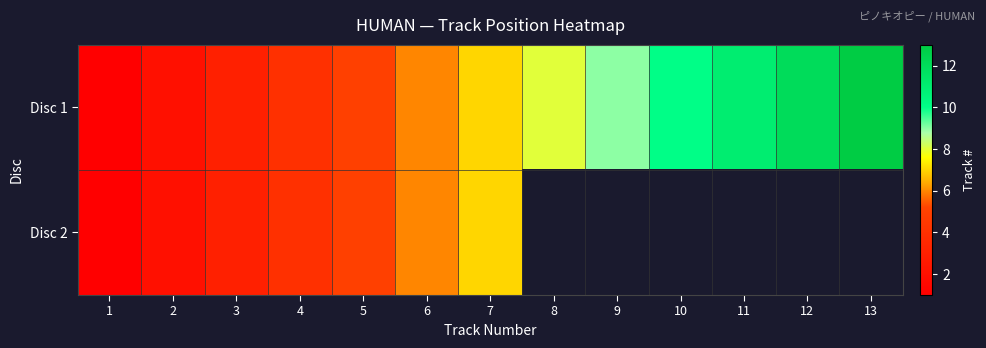

Rank the series by their maximum value, from lowest to highest.

Disc 2, Disc 1